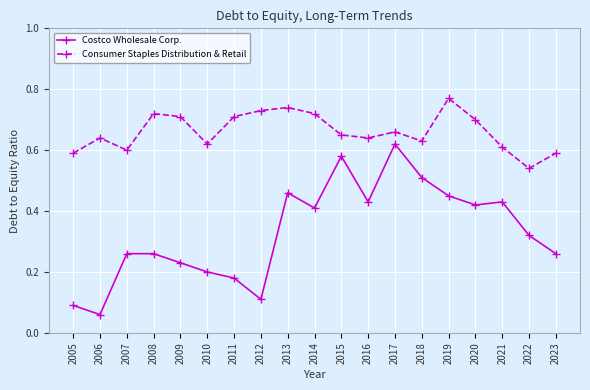

At which category is the sum across all series the highest?

2017